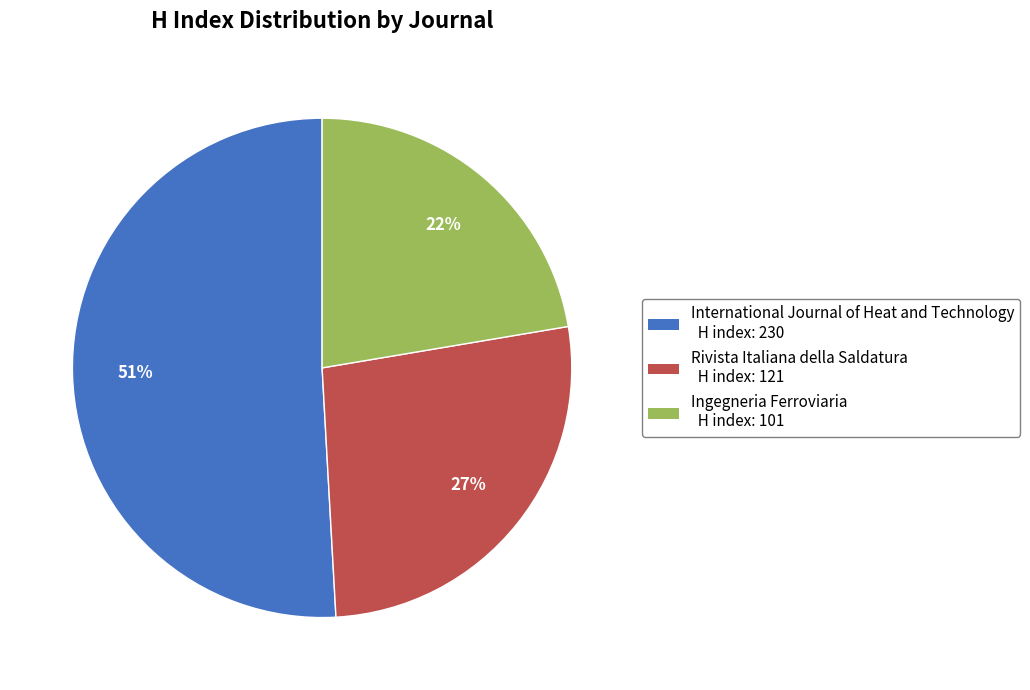

To the nearest percent, what is the difference between the largest and smallest slice percentages?

29%